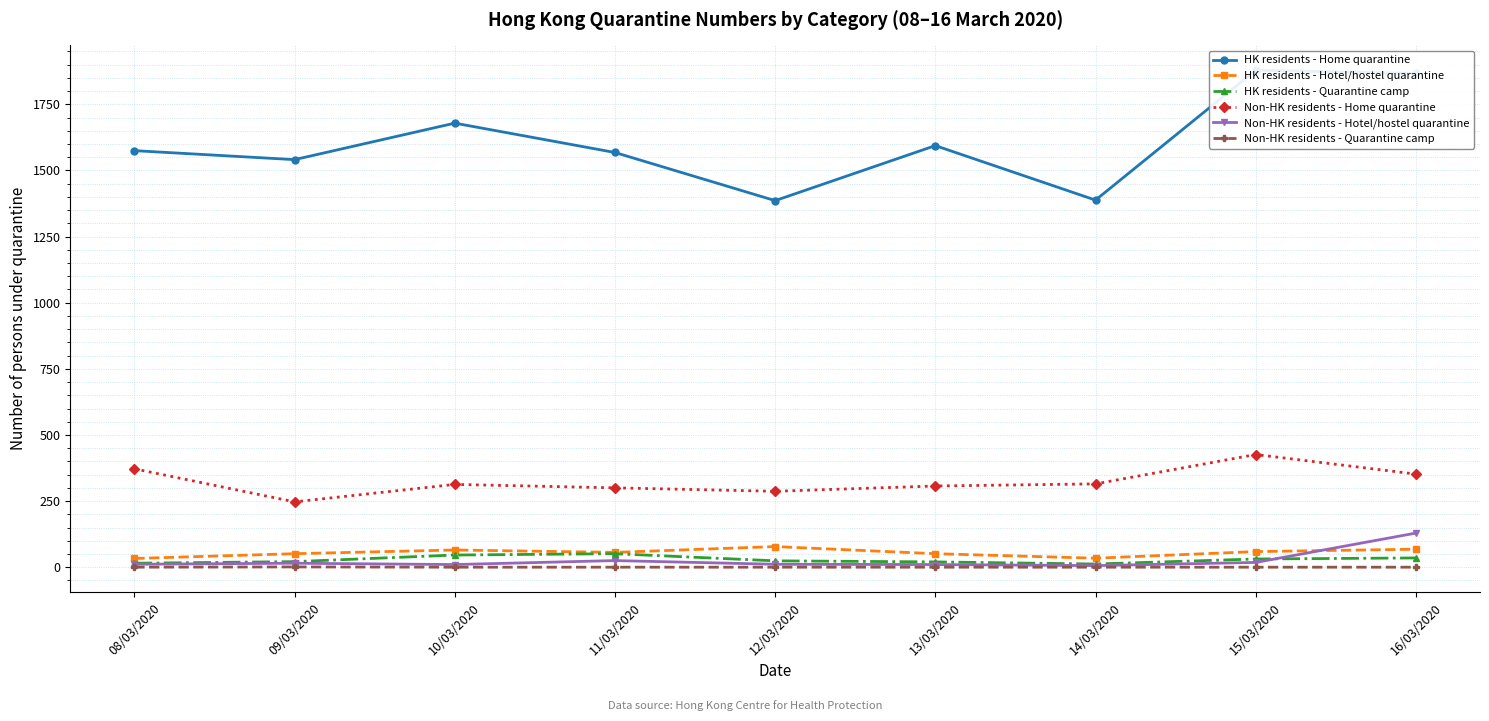

What is the spread (max minus min) of values at 13/03/2020?

1594